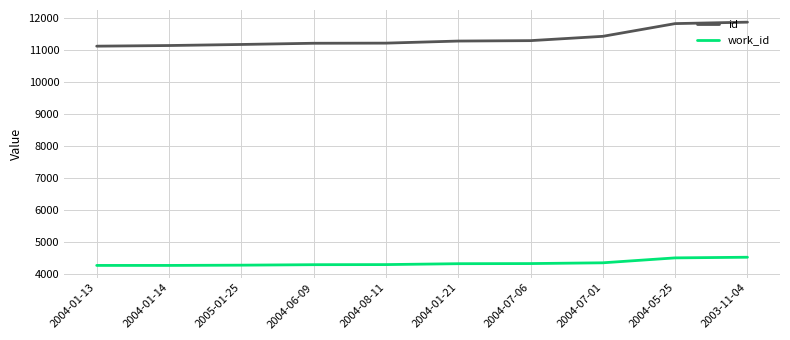

How many distinct data groups are displayed?

2